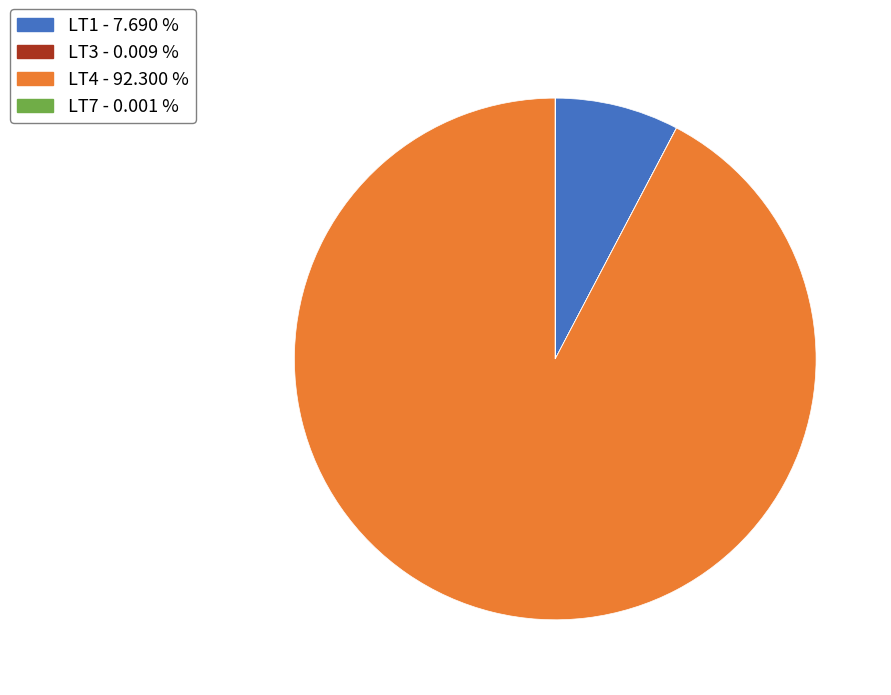

Is there a majority slice in this chart?

Yes